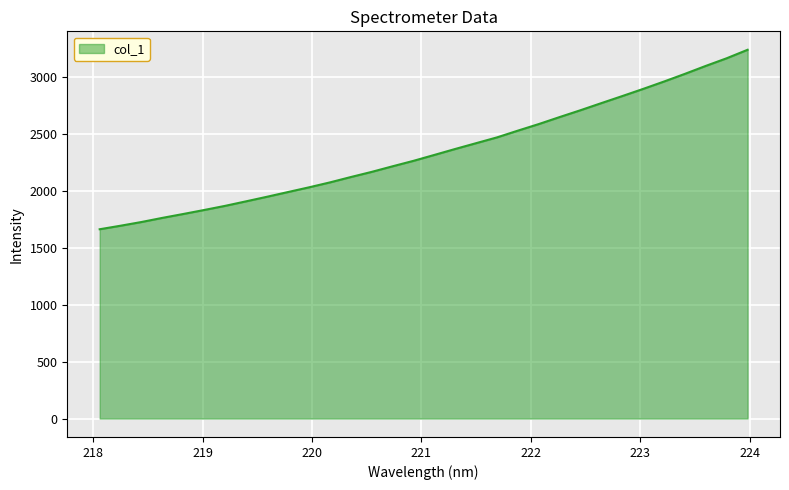

What is the maximum value shown in the chart?

3235.1